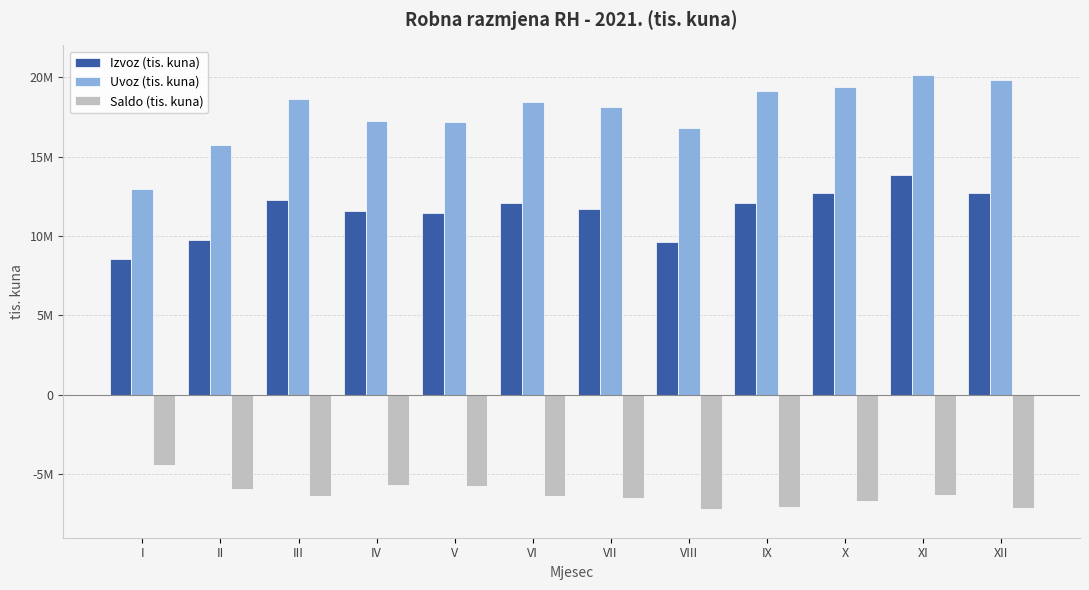

What are all the series names shown in the legend?

Izvoz (tis. kuna), Uvoz (tis. kuna), Saldo (tis. kuna)